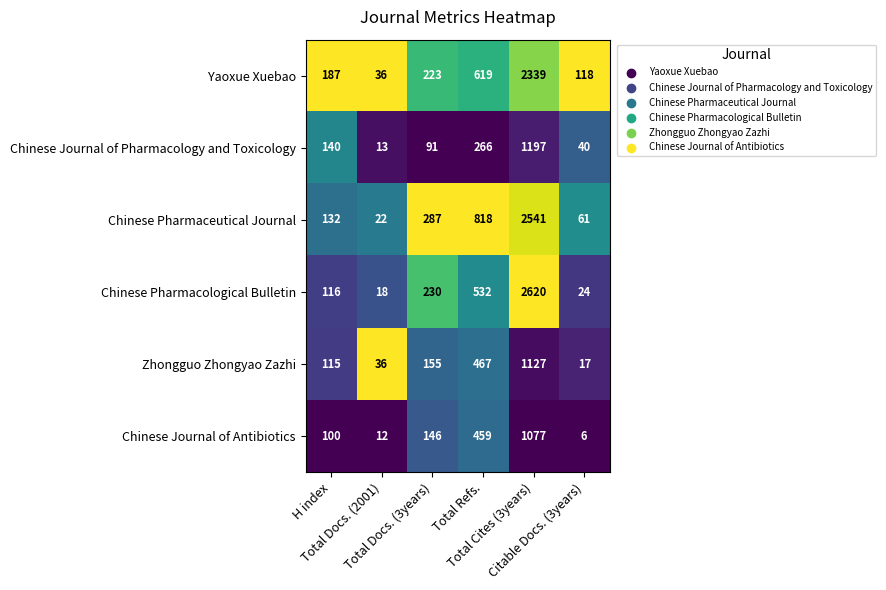

Which series has the largest total across all categories?

Chinese Pharmaceutical Journal